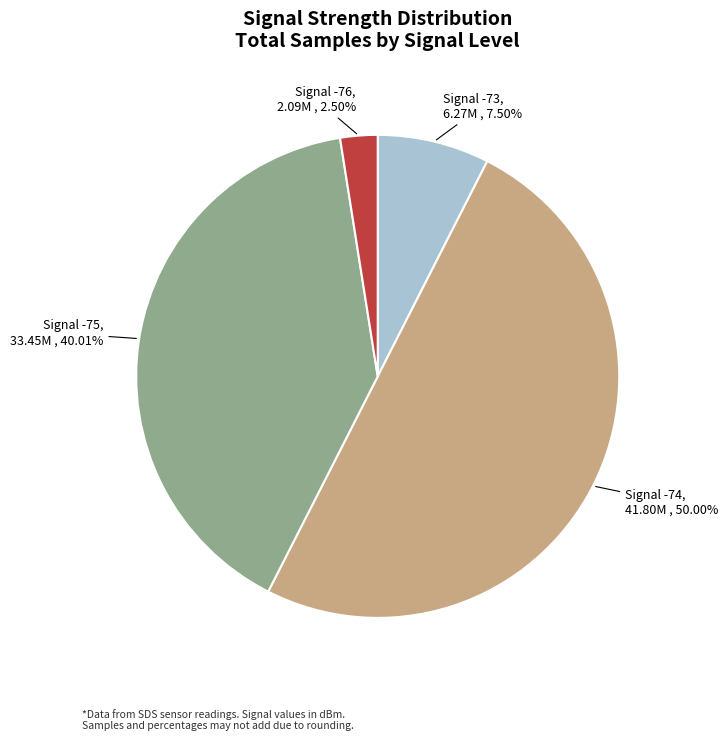

Rank the categories by value from lowest to highest.

Signal -76, Signal -73, Signal -75, Signal -74